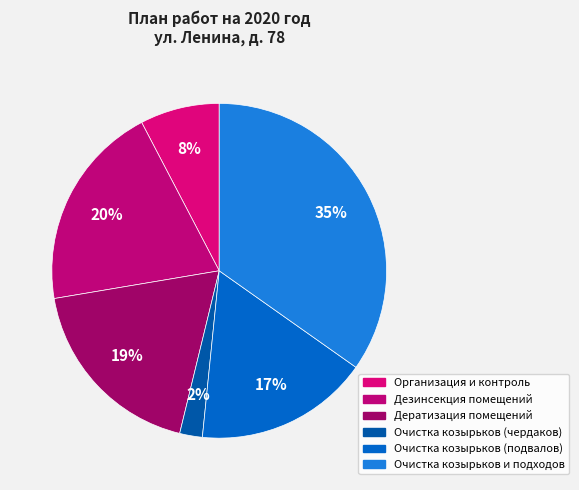

Rank the categories by value from highest to lowest.

Очистка козырьков и подходов, Дезинсекция помещений, Дератизация помещений, Очистка козырьков (подвалов), Организация и контроль, Очистка козырьков (чердаков)